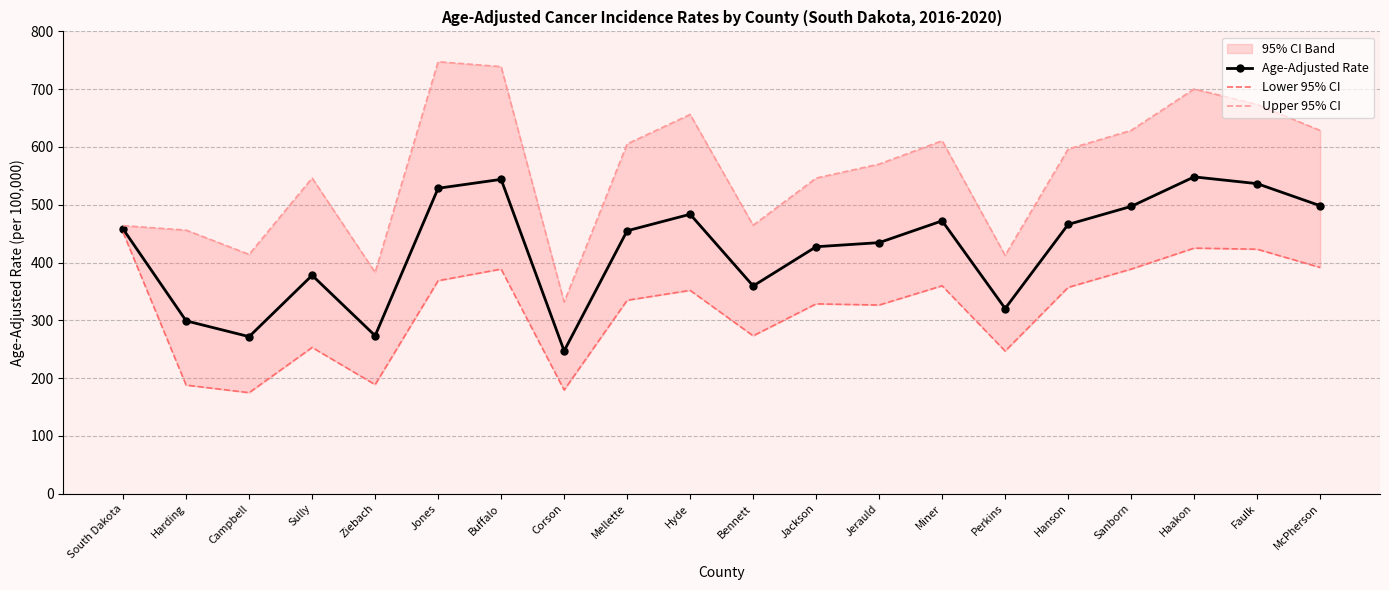

Is it true that Age-Adjusted Rate equals 445.0 at Perkins?

False